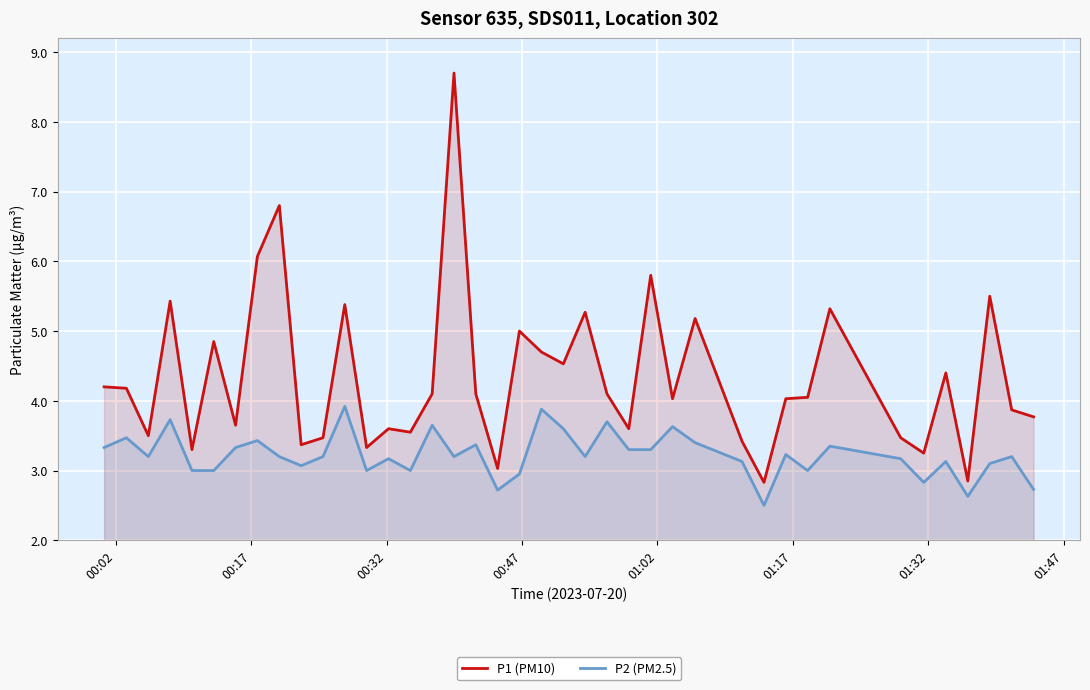

In P2 (PM2.5), how many points are higher than both neighbors (excluding endpoints)?

14